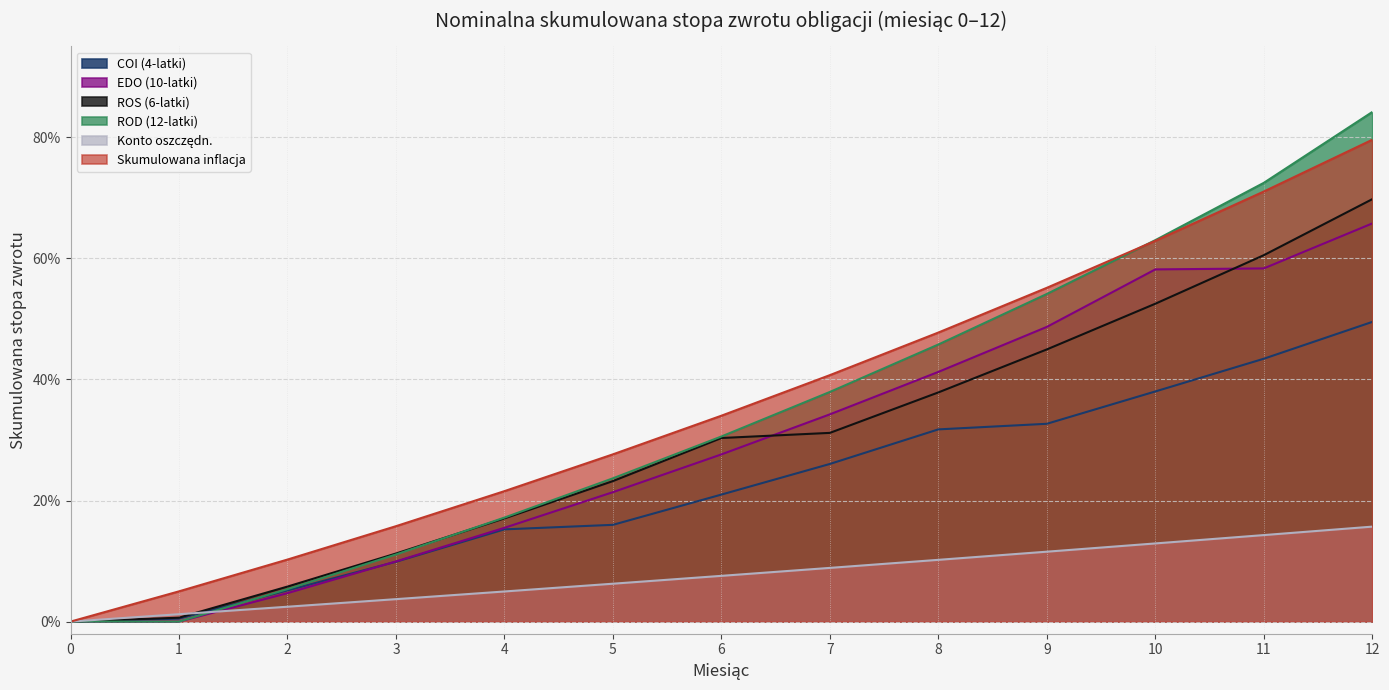

True or false: Skumulowana inflacja and Konto oszczędn. intersect in this chart.

False